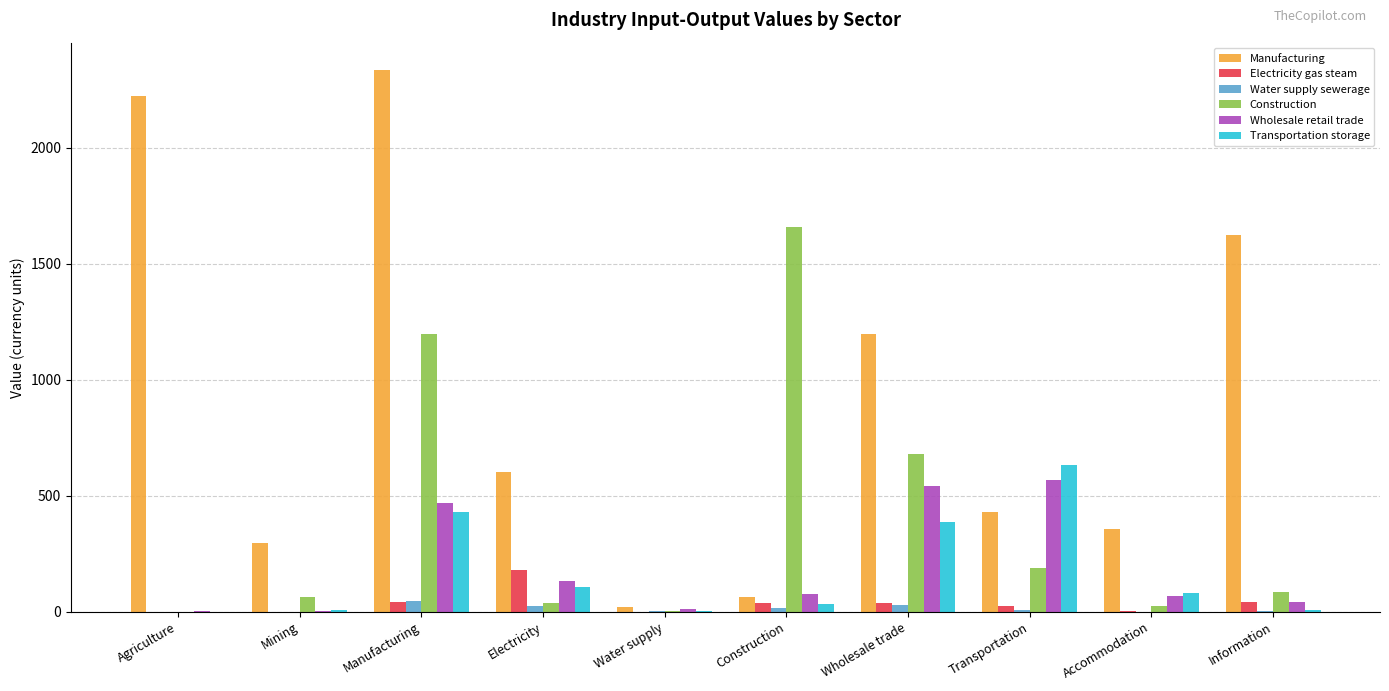

True or false: Construction has a value of 189.6 at Transportation.

True